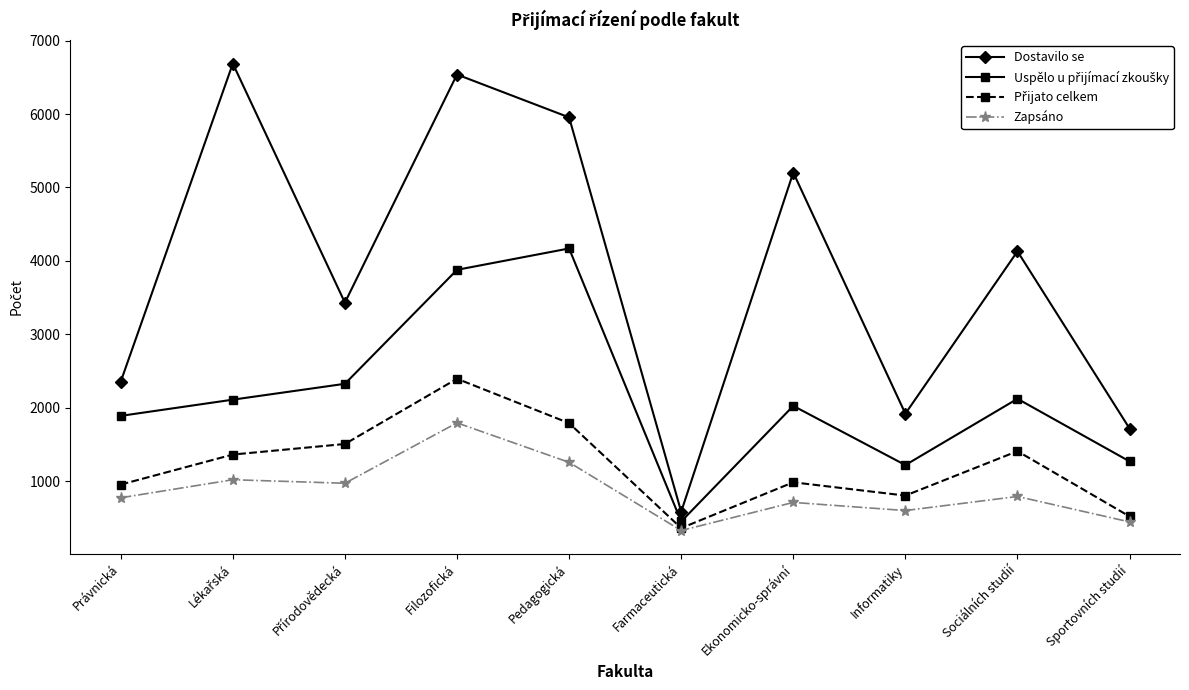

What is the label of the 7th point from the right?

Filozofická